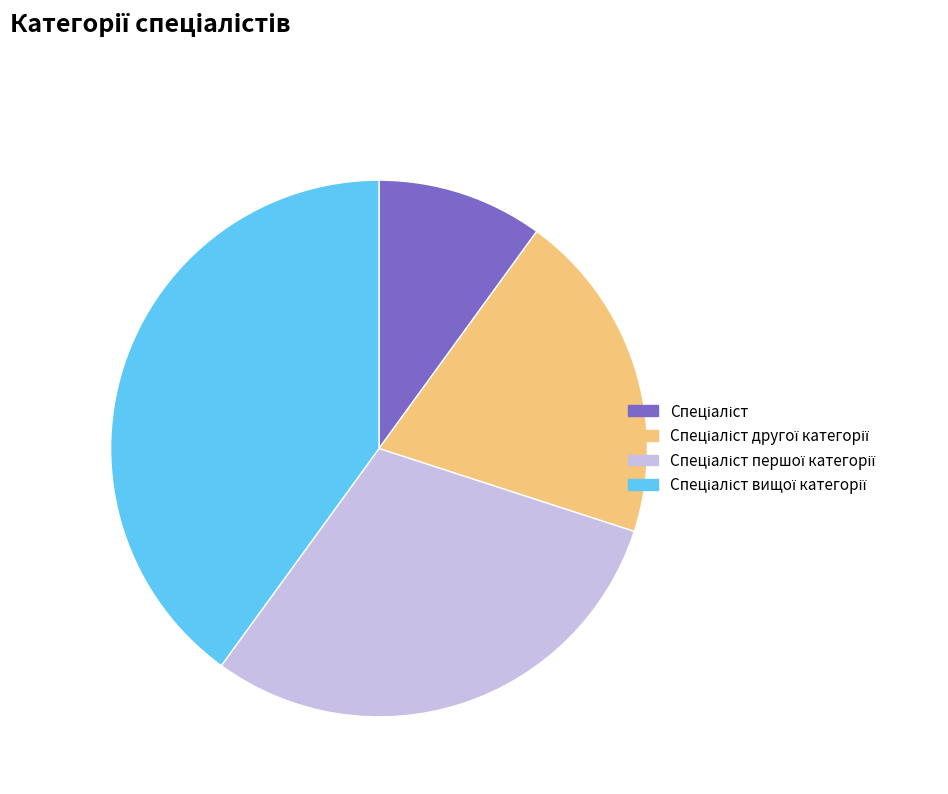

Is there a majority slice in this chart?

No